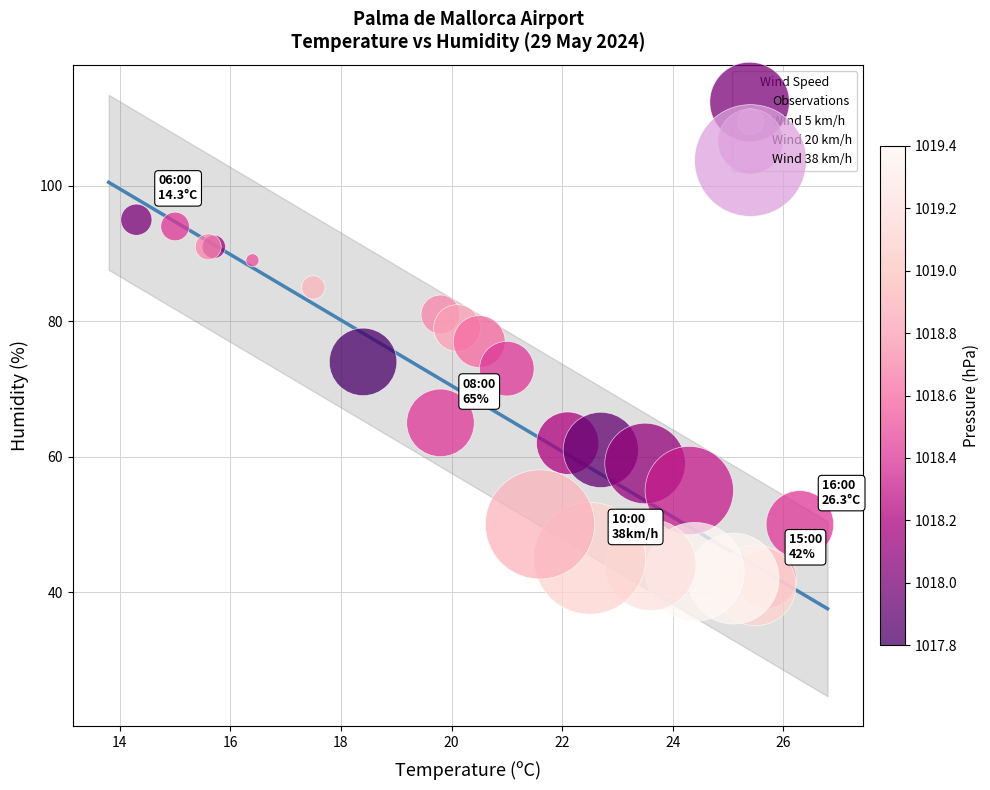

What Y value in the scatter plot is closest to 68?

65